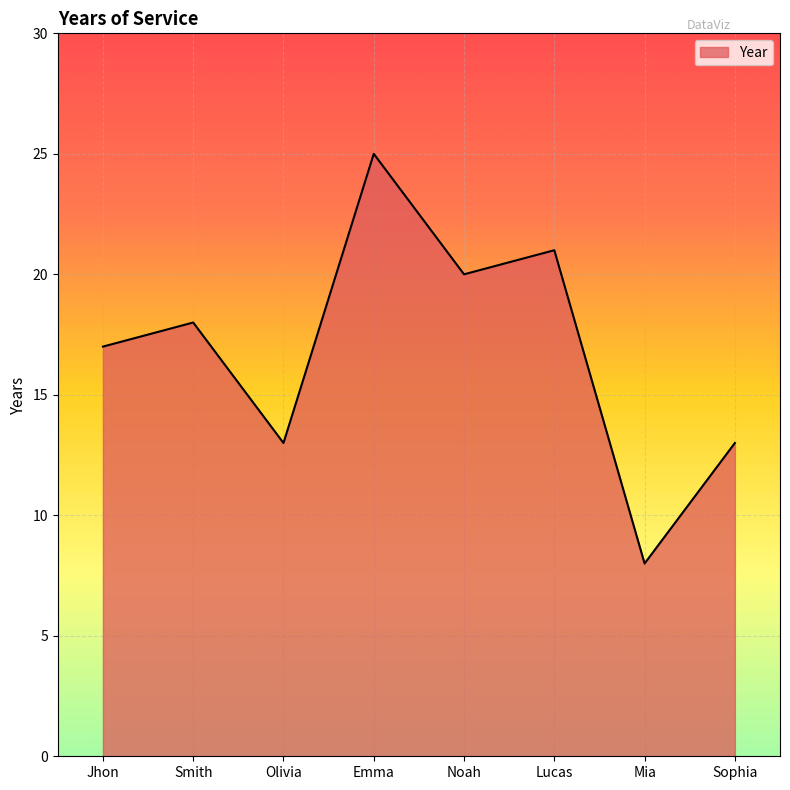

Read the value at Emma.

25